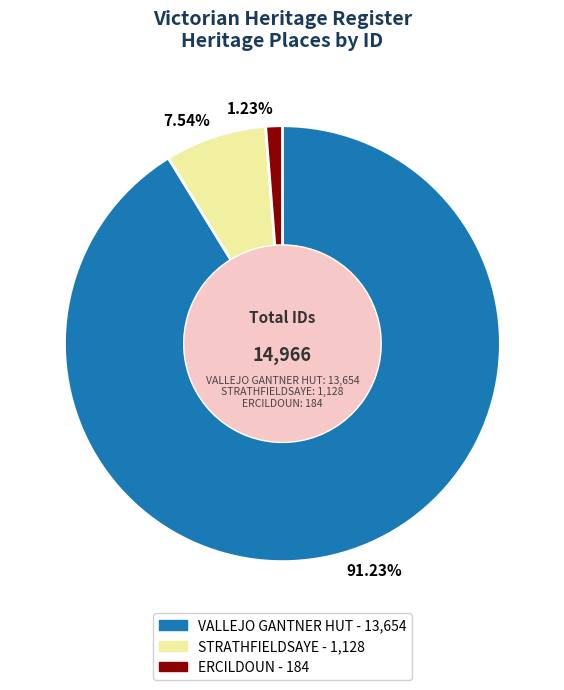

Which category accounts for the majority?

VALLEJO GANTNER HUT